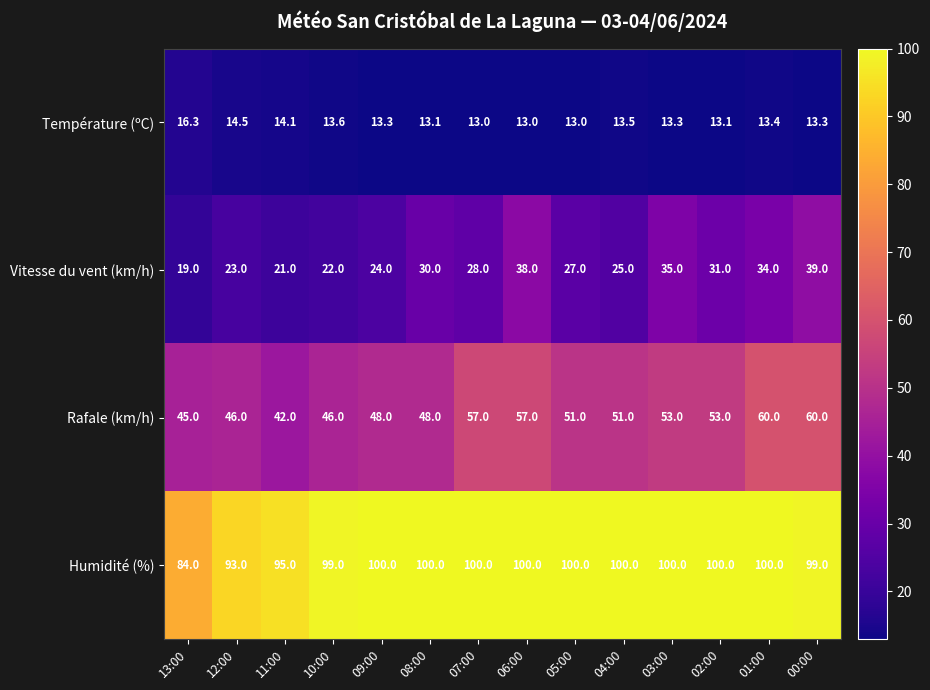

Which series has the largest total across all categories?

Humidité (%)